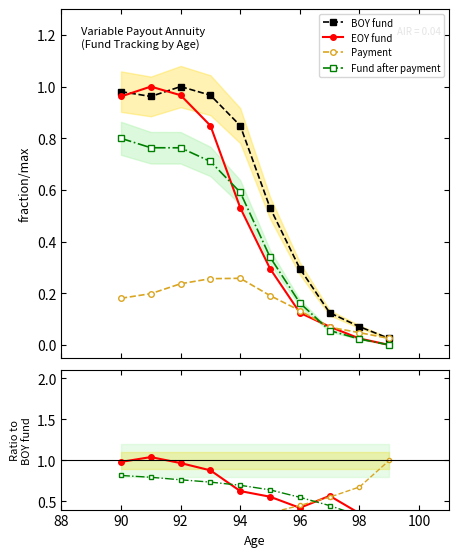

Which series has the widest spread of values?

EOY fund